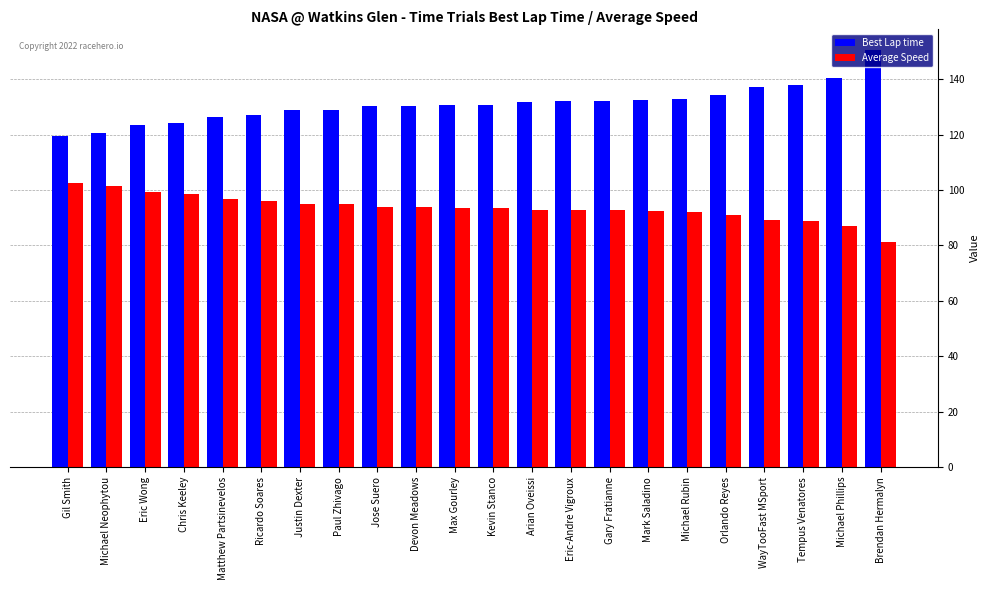

The Best Lap time series shows 49.5 at Arian Oveissi. True or false?

False